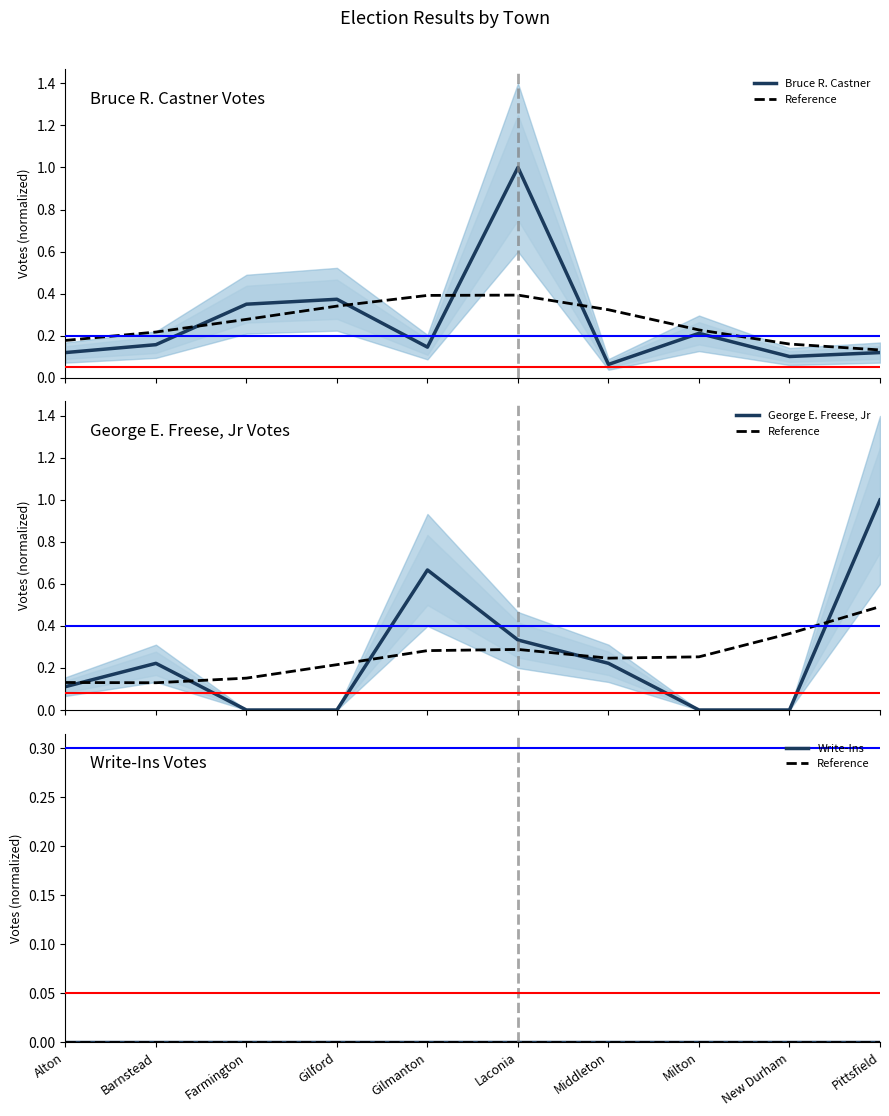

Does the chart display data point markers on the line(s)?

No